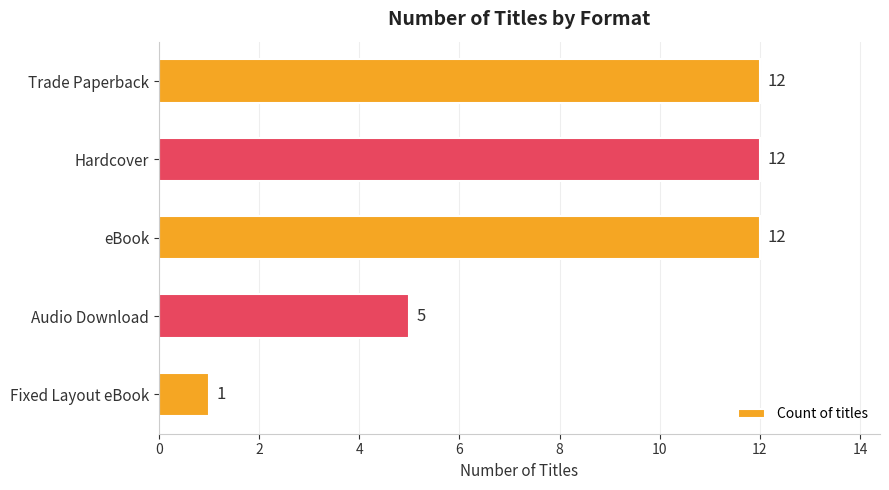

Count the values in the range 5 to 12.

4